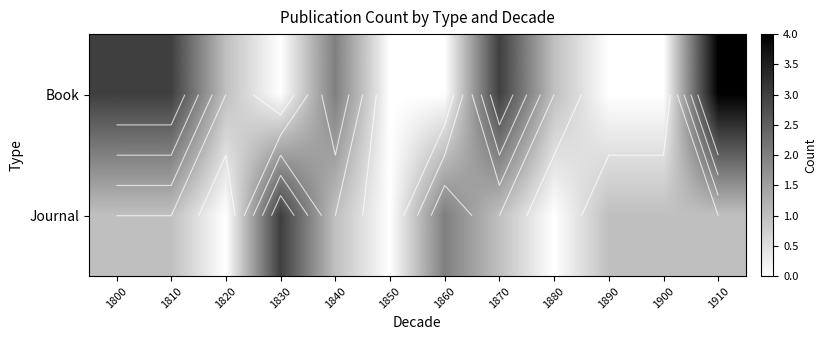

Which category has the highest value in the Journal series?

1830